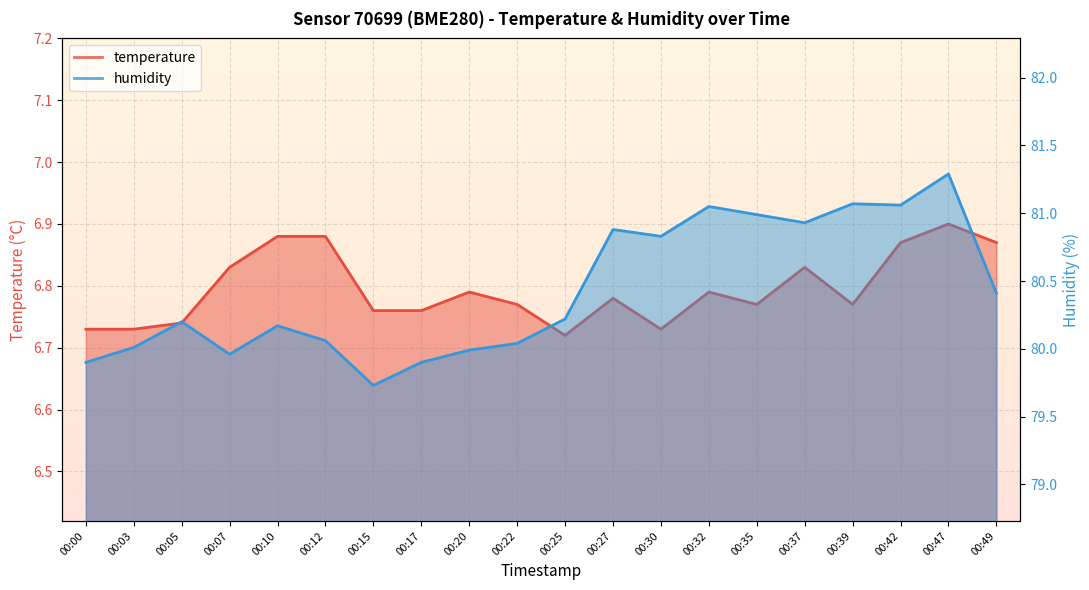

Rank the categories by temperature value from highest to lowest.

00:47, 00:10, 00:12, 00:42, 00:49, 00:07, 00:37, 00:20, 00:32, 00:27, 00:22, 00:35, 00:39, 00:15, 00:17, 00:05, 00:00, 00:03, 00:30, 00:25